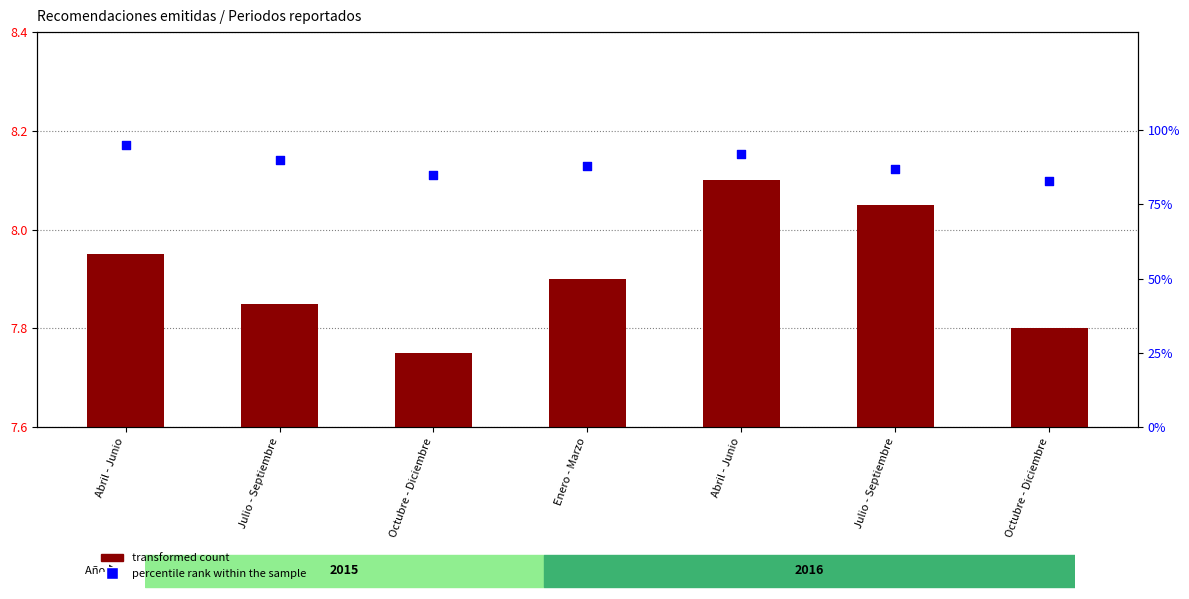

Which series contains the highest Y value?

percentile rank within the sample